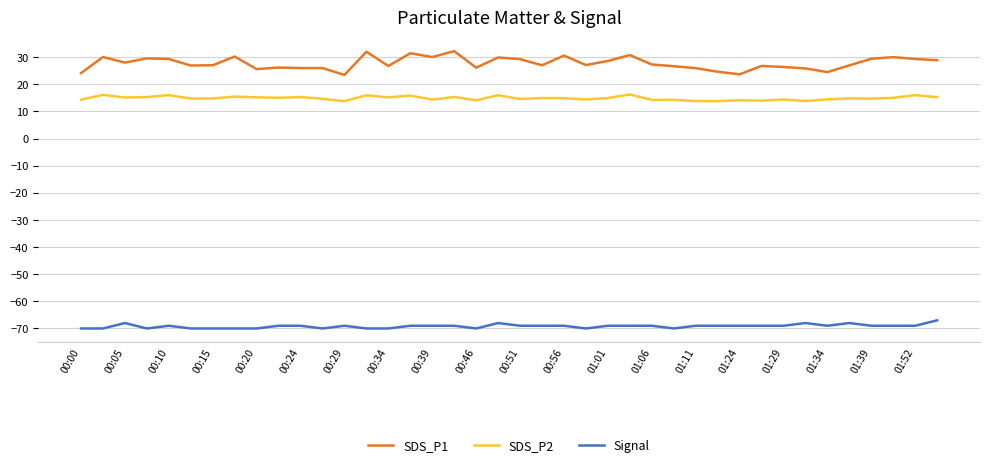

True or false: SDS_P1 and Signal cross at least once.

False